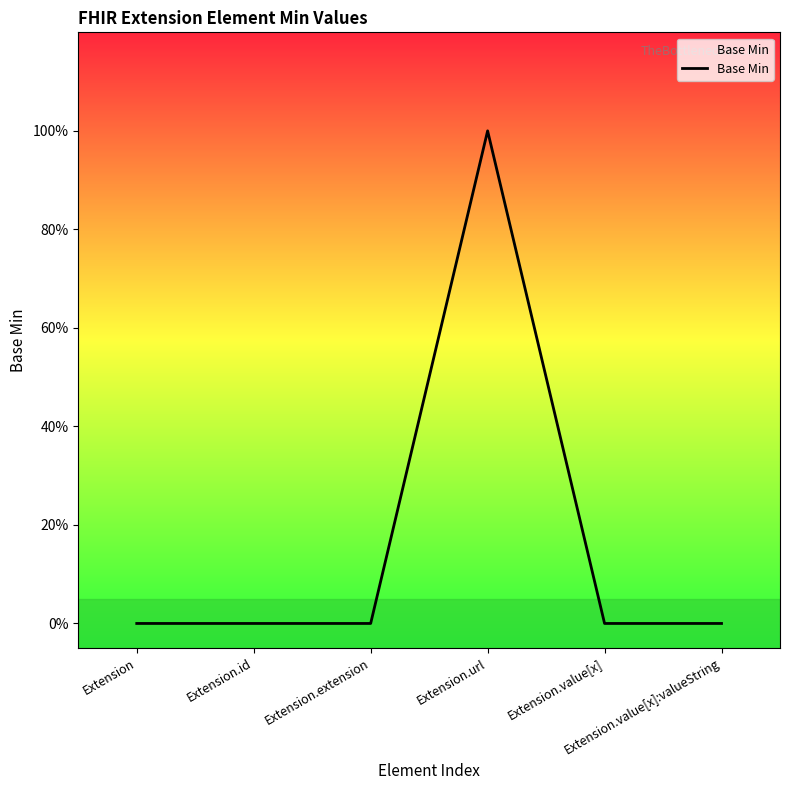

Does the chart have visible grid lines?

No